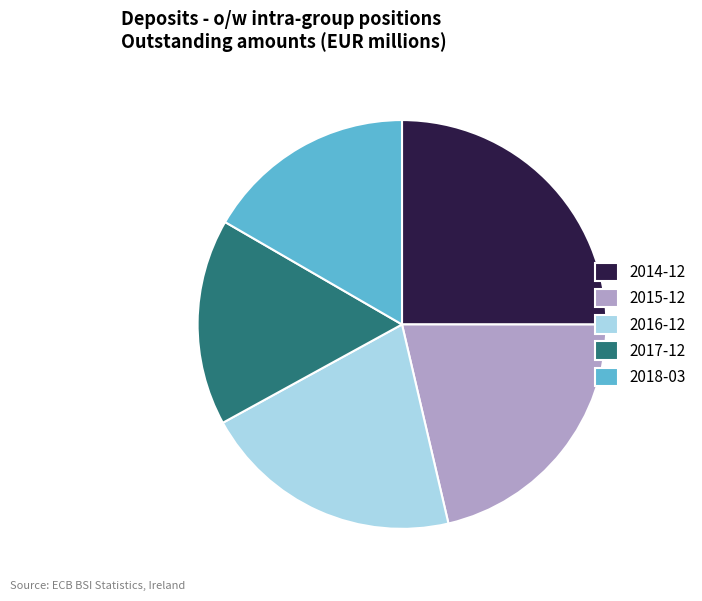

Which category has the biggest portion of the pie?

2014-12